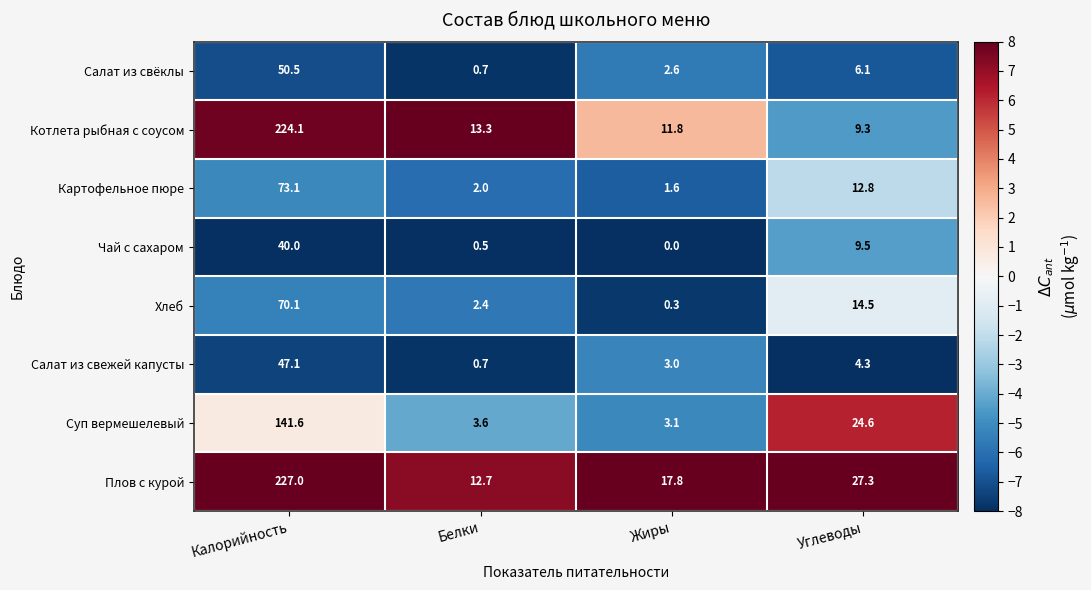

True or false: Суп вермешелевый has a value of 5.0 at Белки.

False